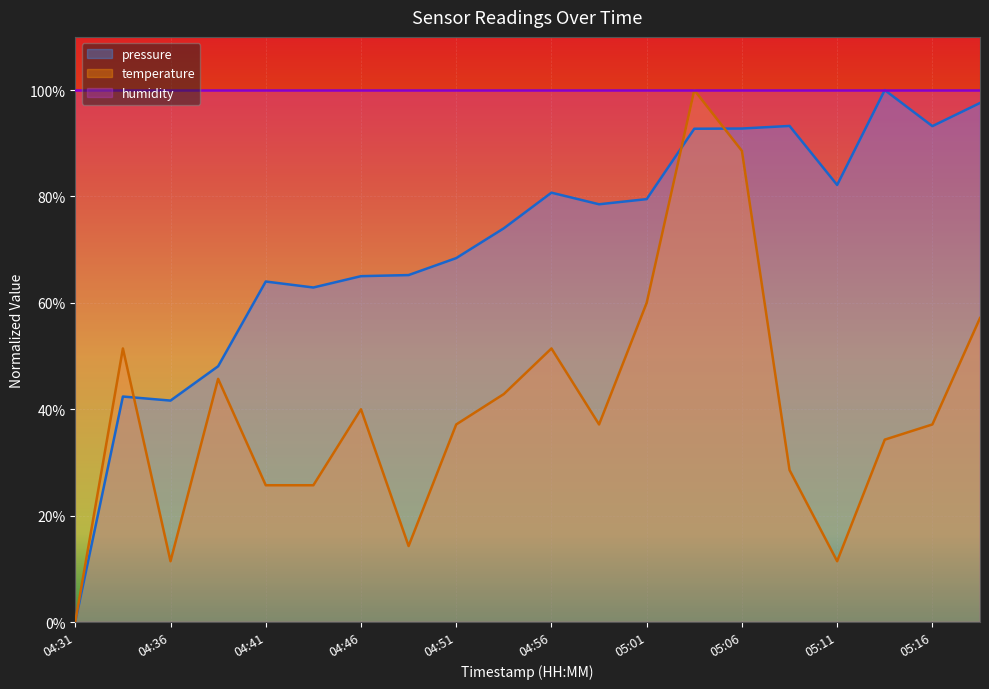

List the series in order of their overall mean, highest first.

humidity, pressure, temperature